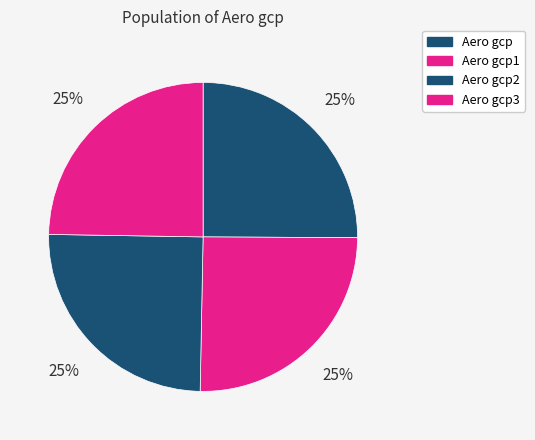

To the nearest percent, what percentage of the pie is Aero gcp1?

25%